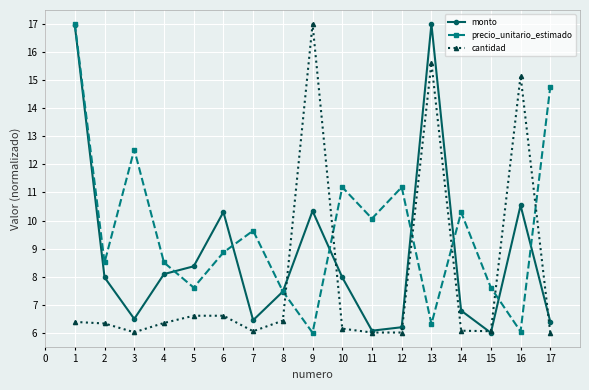

Where is the first local minimum for precio_unitario_estimado?

2